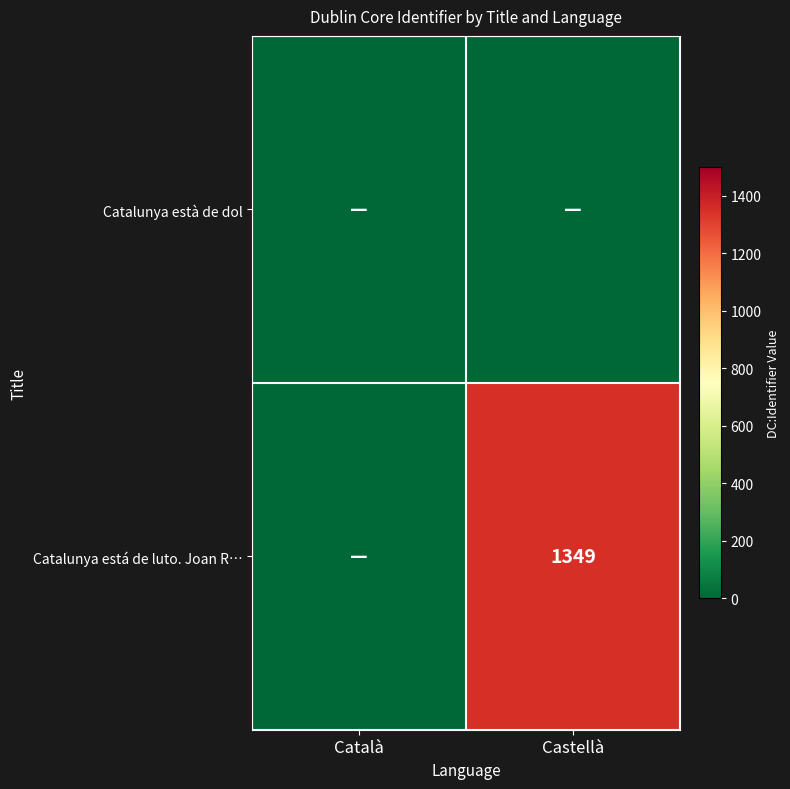

True or false: Catalunya está de luto. Joan R… has a value of 1349 at Castellà.

True